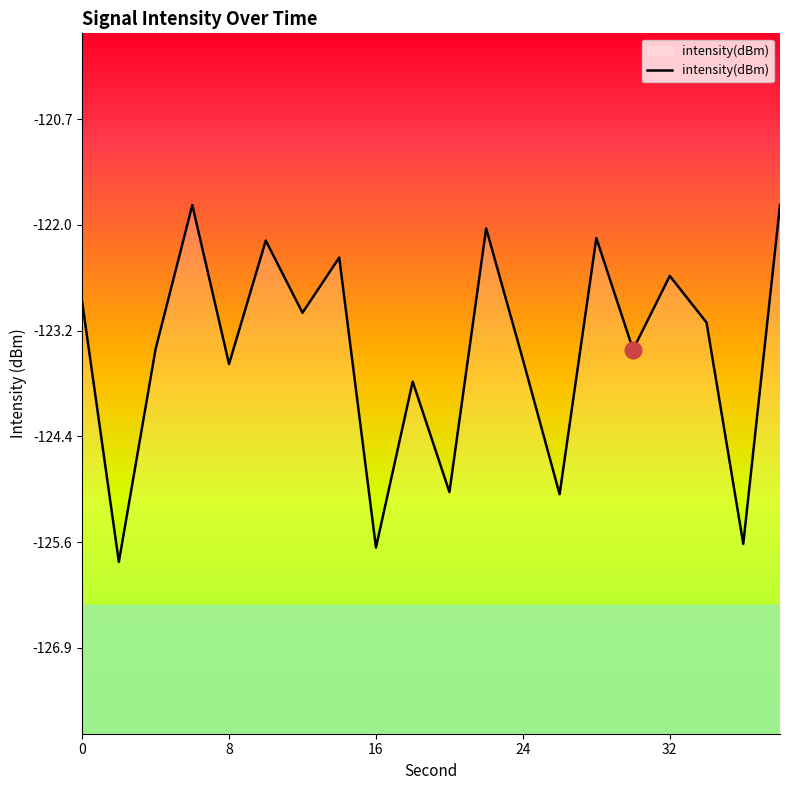

How many interior local peaks (higher than both neighbors) does the data have?

7